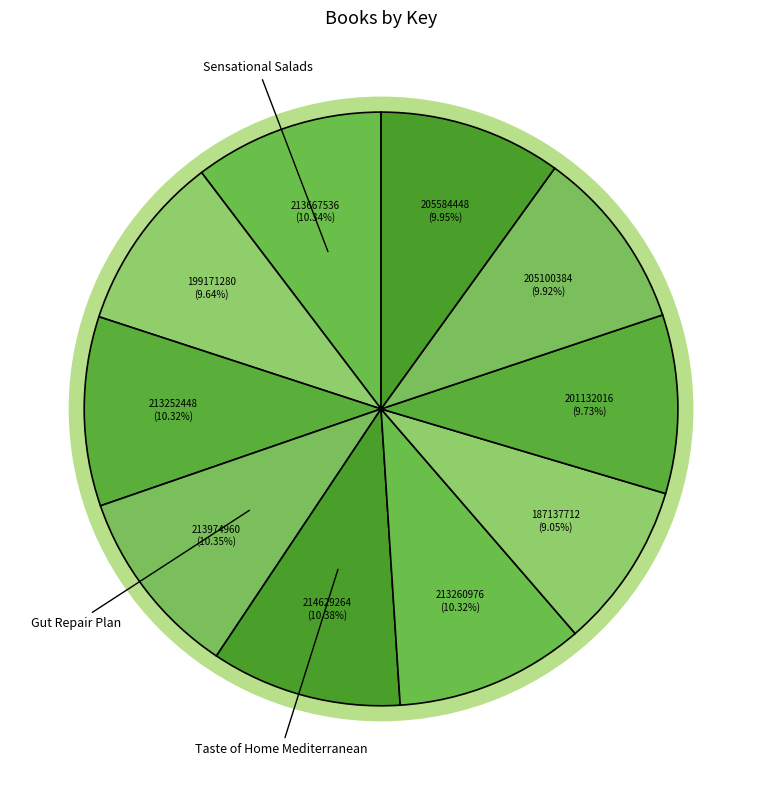

How many slices are in this pie chart?

10